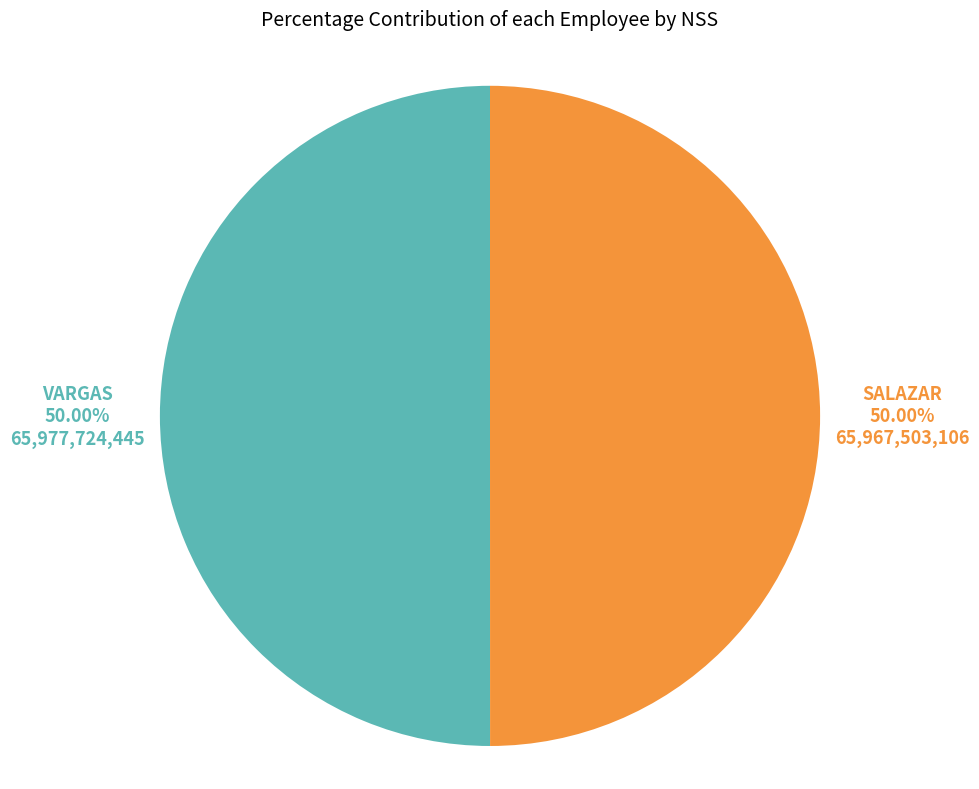

How many segments does this pie chart have?

2